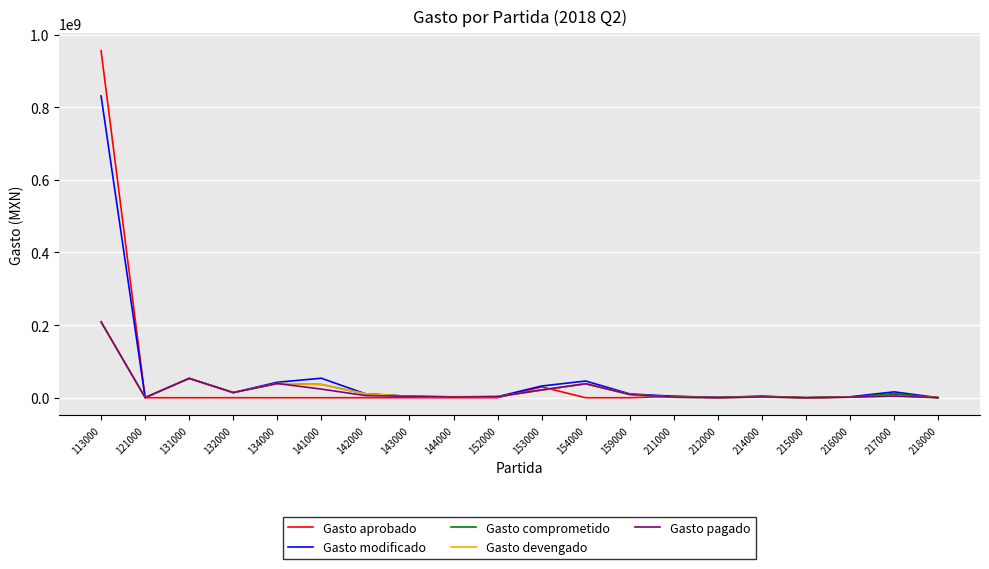

Where is the first local maximum for Gasto pagado?

131000